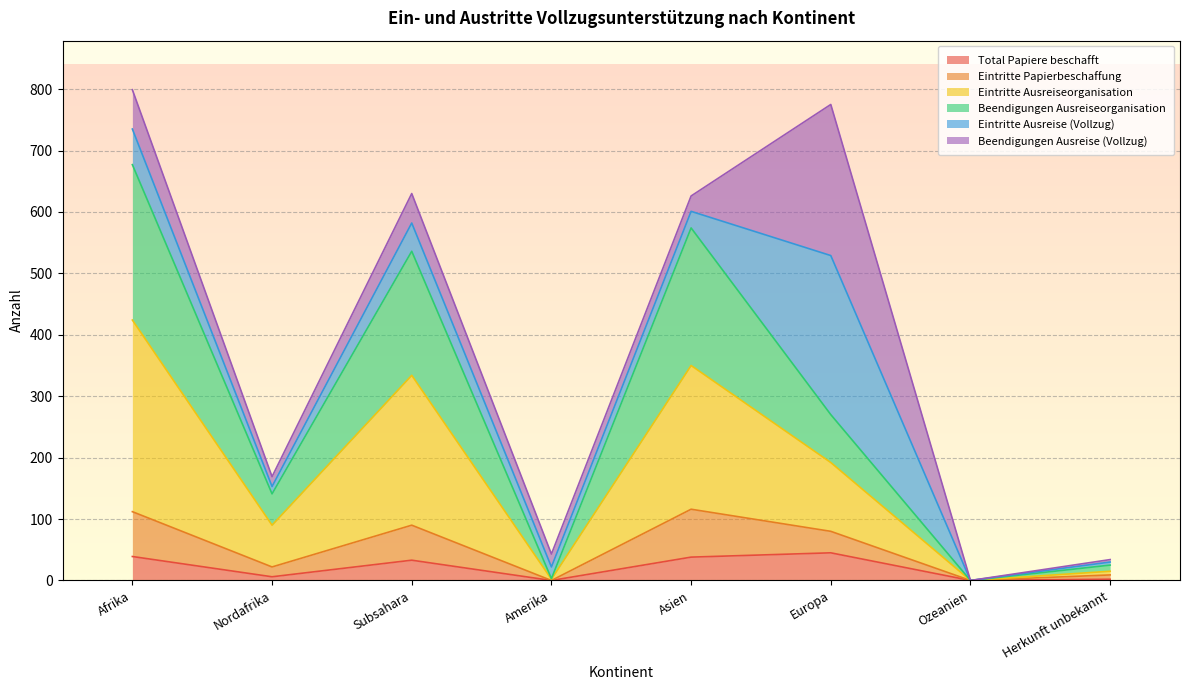

Is it true that Eintritte Papierbeschaffung equals 208 at Nordafrika?

False